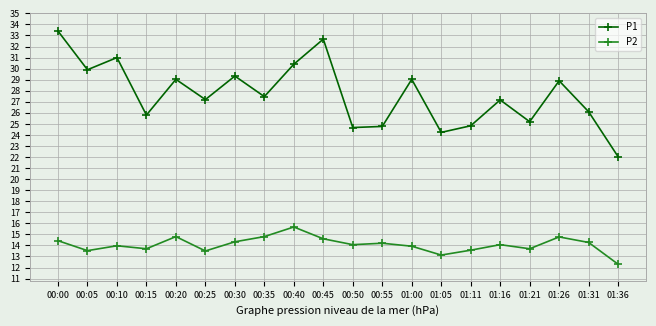

What is the spread (max minus min) of values at 00:55?

10.6